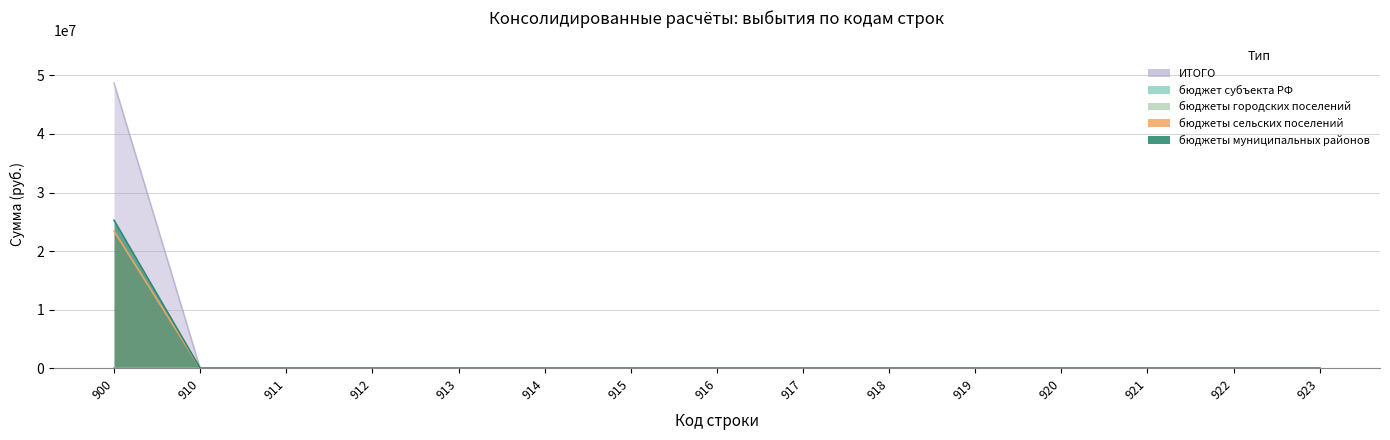

True or false: бюджеты муниципальных районов and ИТОГО intersect in this chart.

False